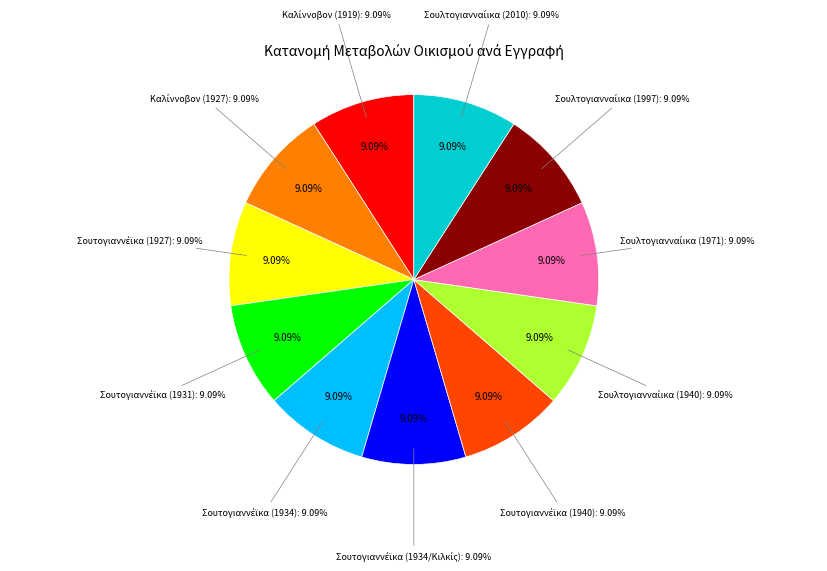

To the nearest percent, what percentage of the pie is Καλίννοβον (1927)?

9%